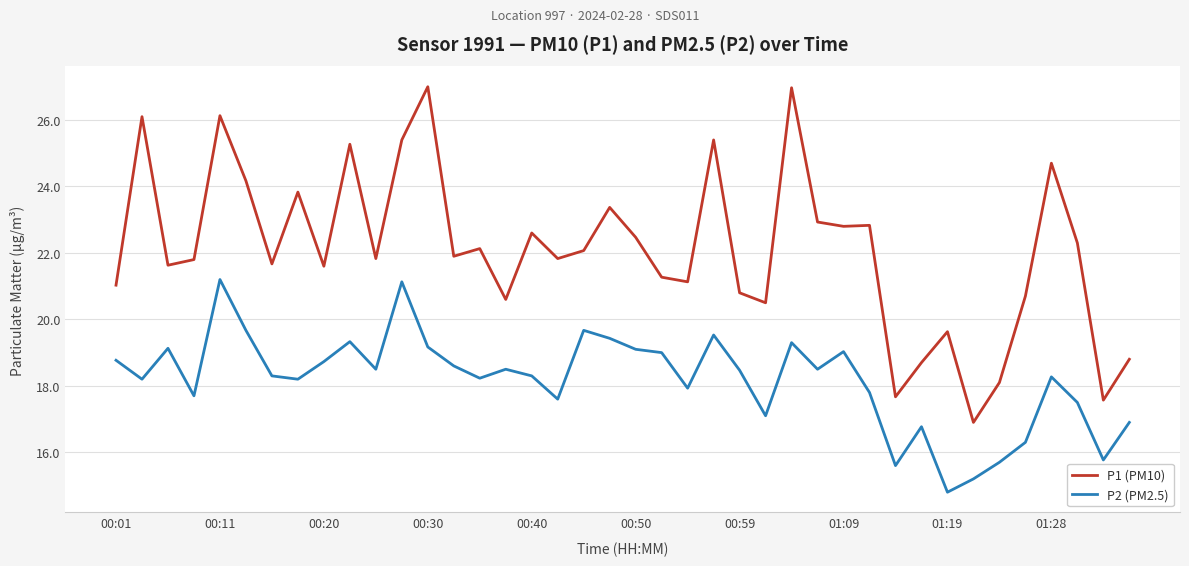

List the series in order of their overall mean, highest first.

P1 (PM10), P2 (PM2.5)